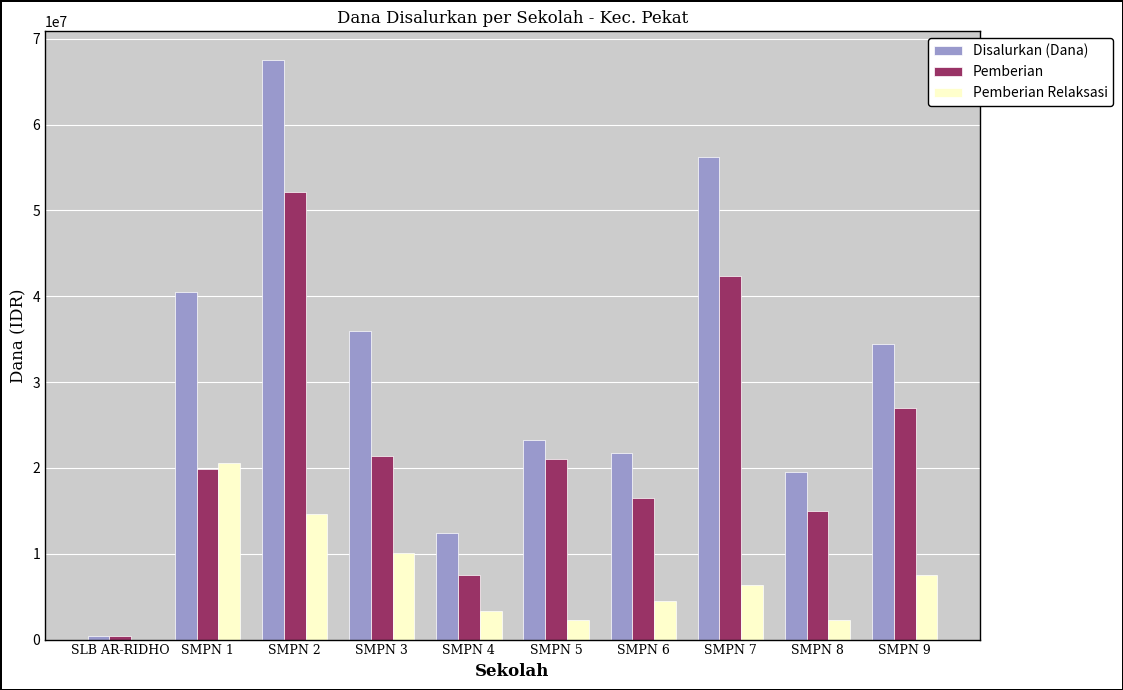

Read the Pemberian value at SMPN 8.

15000000